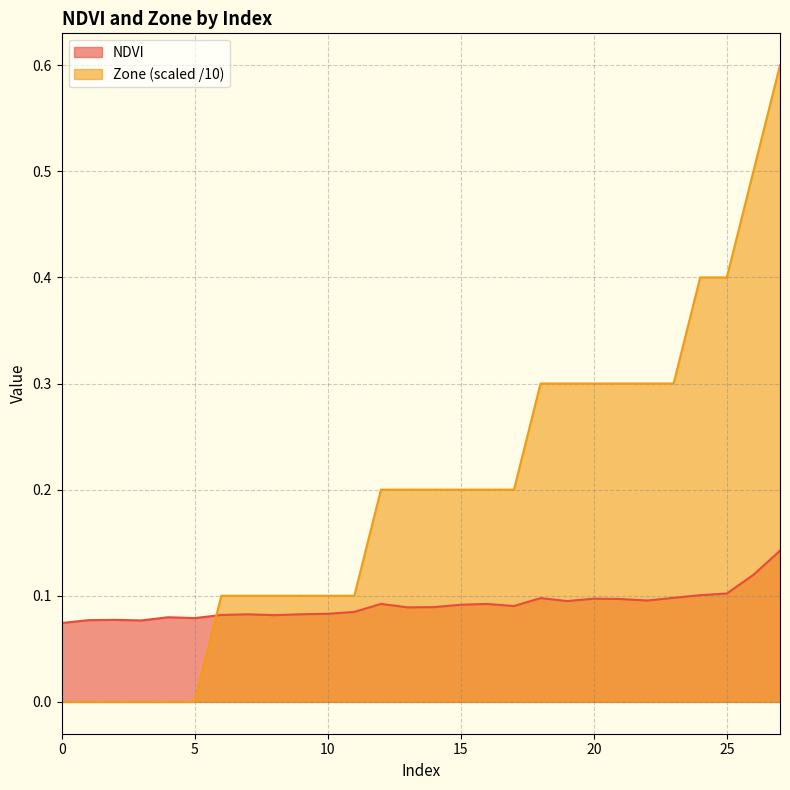

At which category does the chart reach its peak across all series?

27